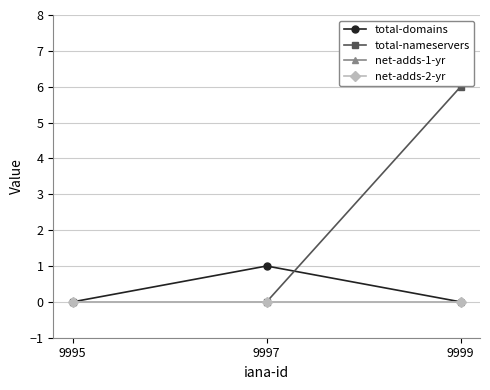

Is this an area chart (filled region under the line)?

No